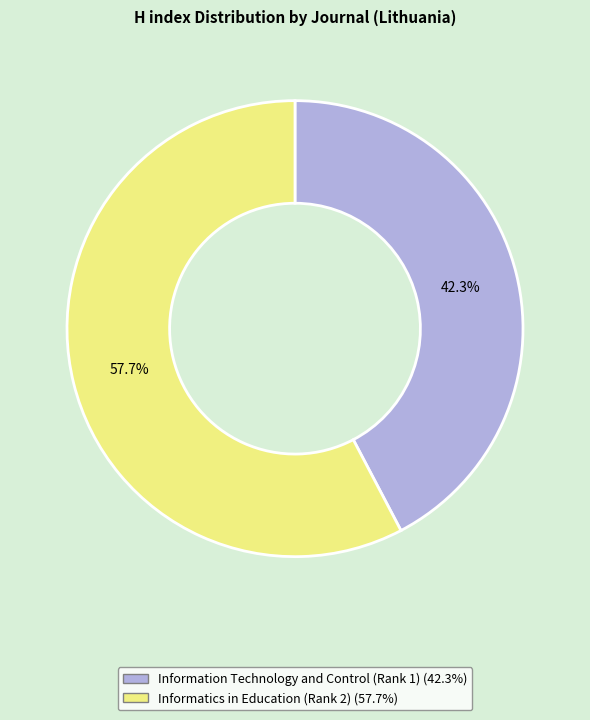

Combined, what portion of the pie is Informatics in Education (Rank 2) and Information Technology and Control (Rank 1)?

100.0%